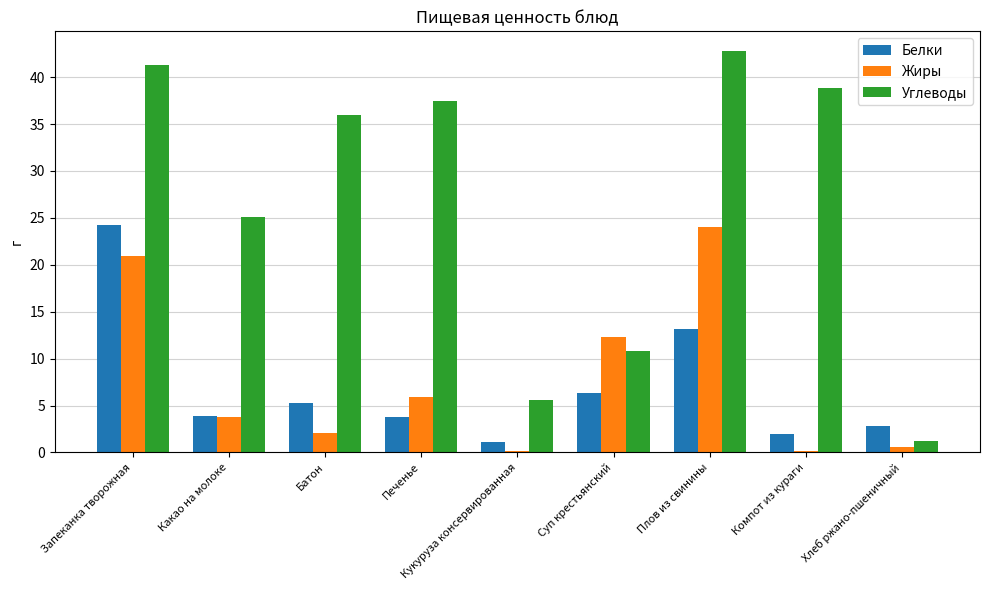

Are the bars horizontal?

No